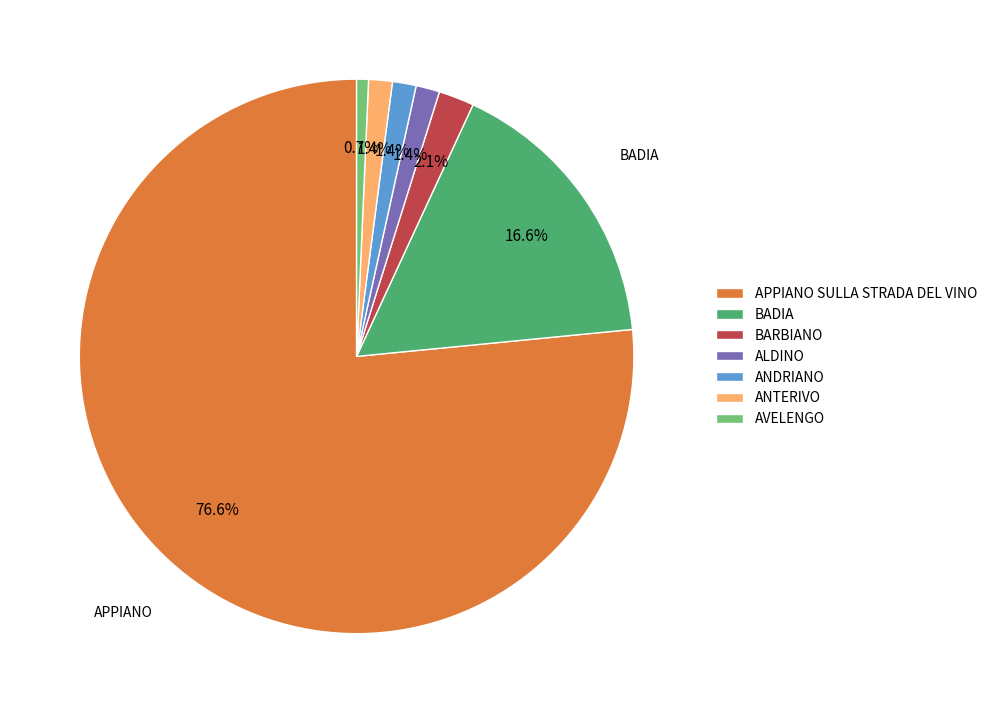

What is the ratio of the value at ALDINO to the value at ANTERIVO?

1.0